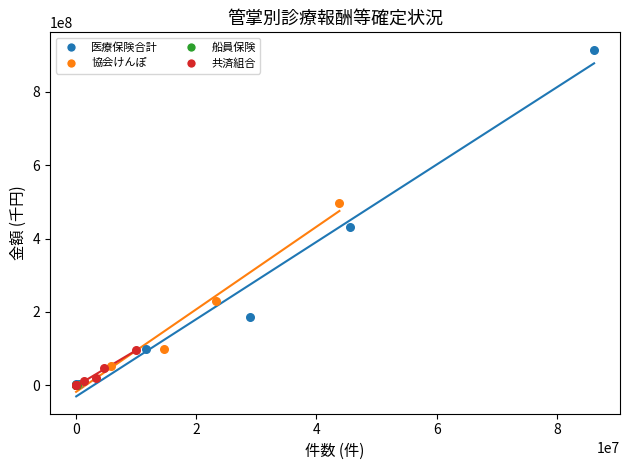

Which series contains the highest Y value?

医療保険合計